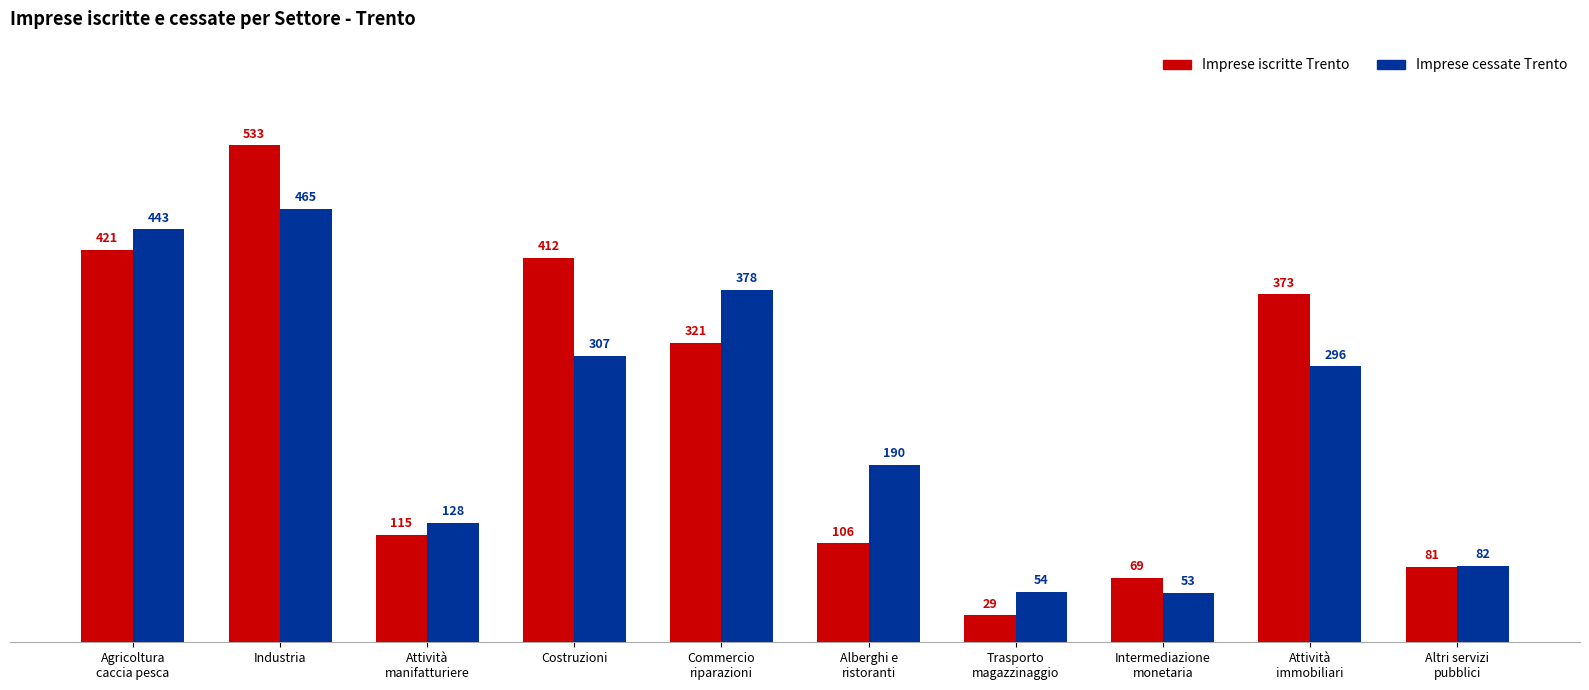

What position from the right is Commercio
riparazioni?

6